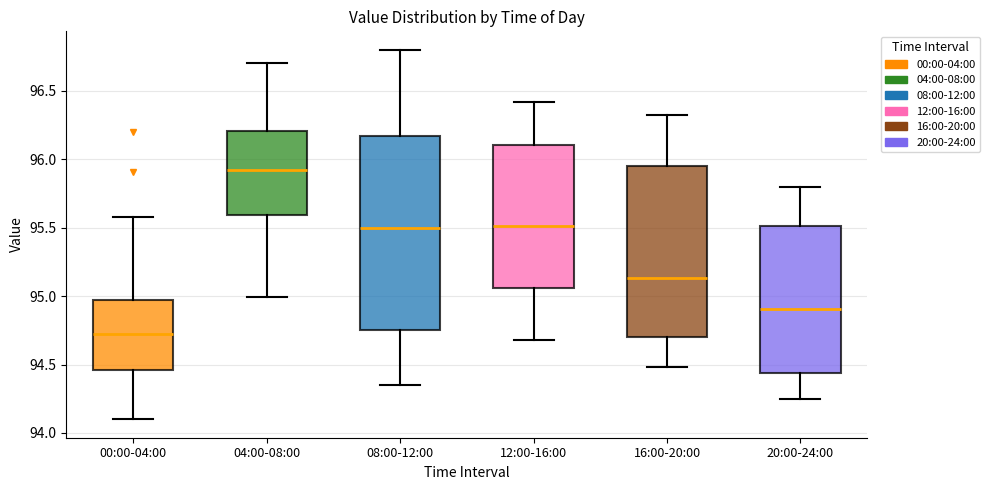

Which box's median line is the lowest?

00:00-04:00